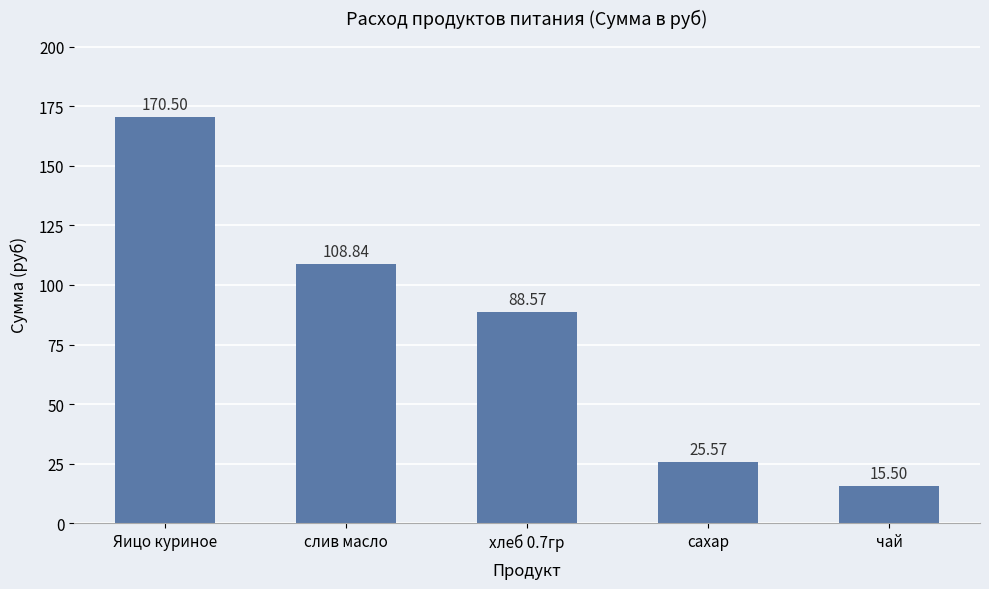

Reading right to left, extract all data points from this chart.

15.5	25.6	88.6	108.8	170.5